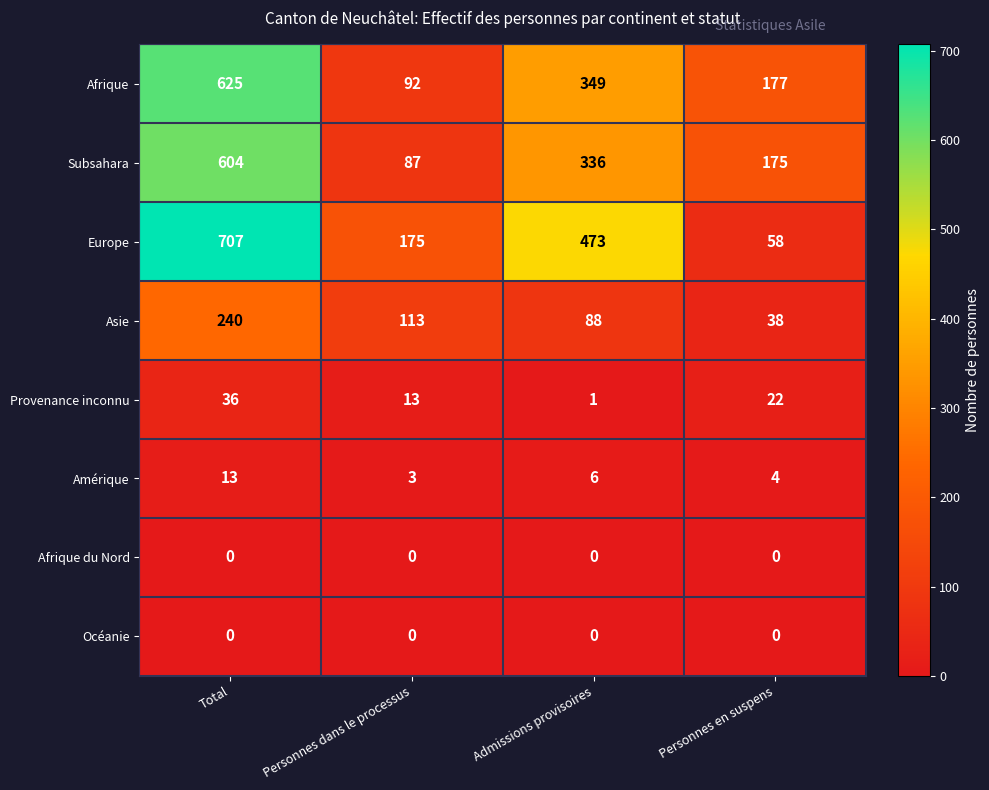

What is the approximate value of Subsahara at Admissions provisoires?

336